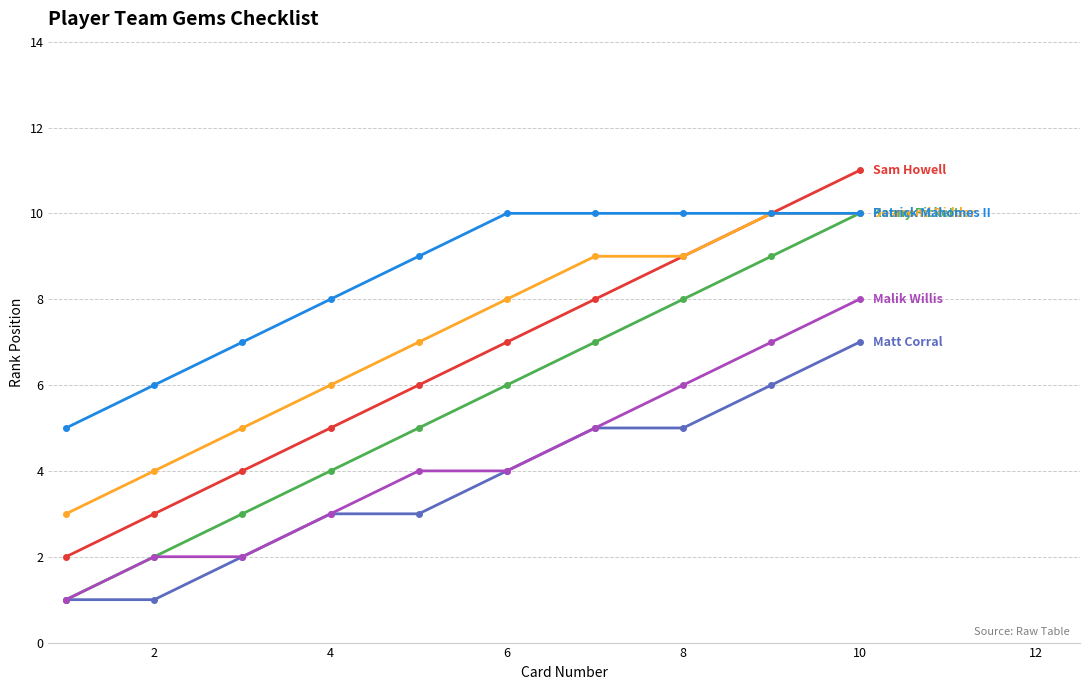

What is the greatest value displayed?

11